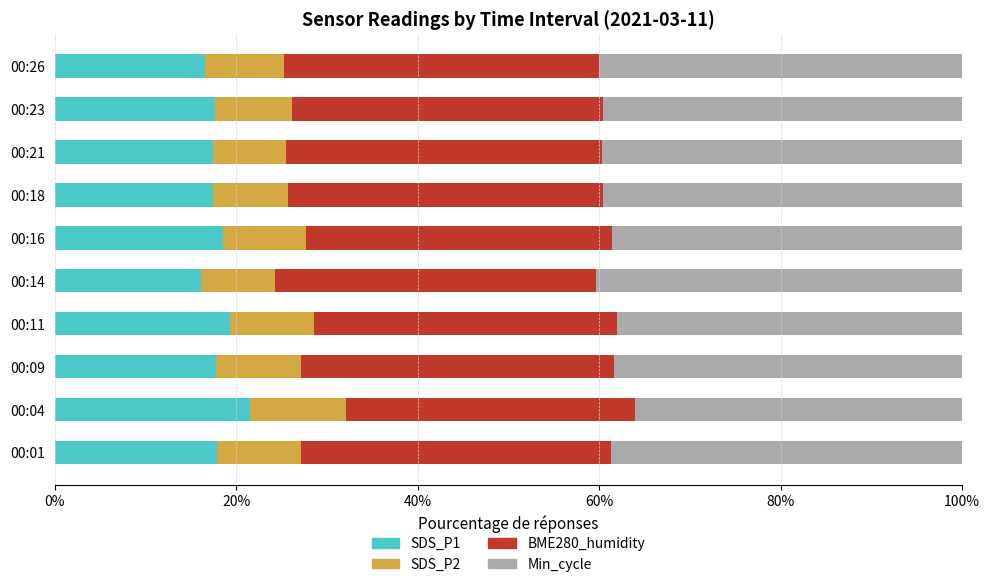

The SDS_P1 series shows 17.5 at 00:21. True or false?

True